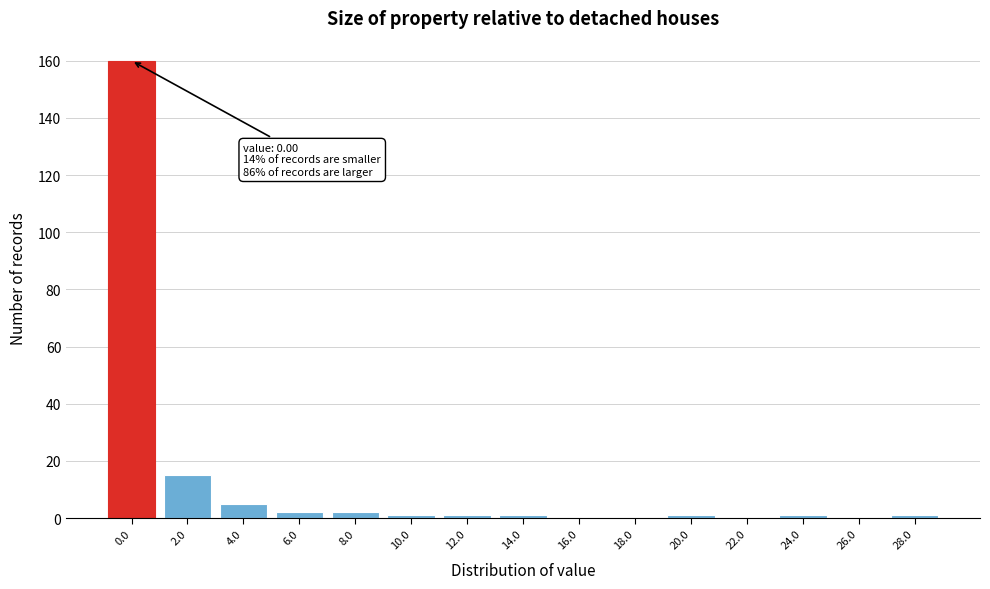

Reading left to right, what are all the values shown in this chart?

0.0=160	2.0=15	4.0=5	6.0=2	8.0=2	10.0=1	12.0=1	14.0=1	16.0=0	18.0=0	20.0=1	22.0=0	24.0=1	26.0=0	28.0=1